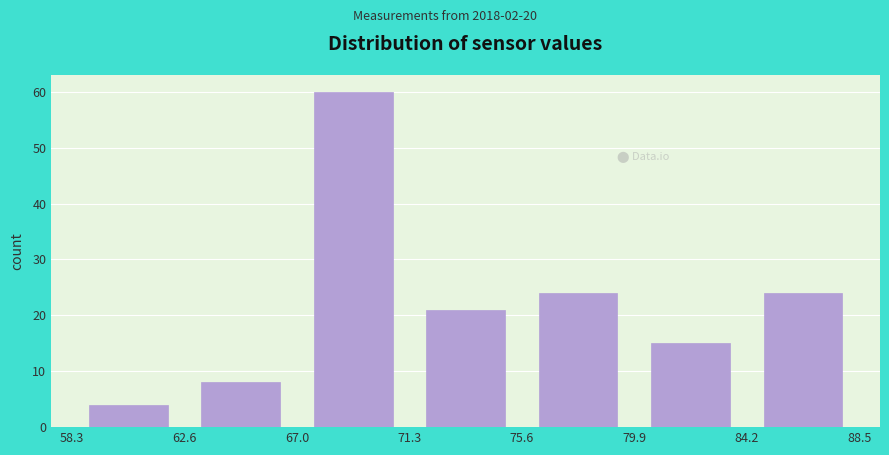

What is the height of the bar covering 84.2 to 88.5 on the x-axis? The values are not printed on the chart, so give them approximately, as read against the axis.

24